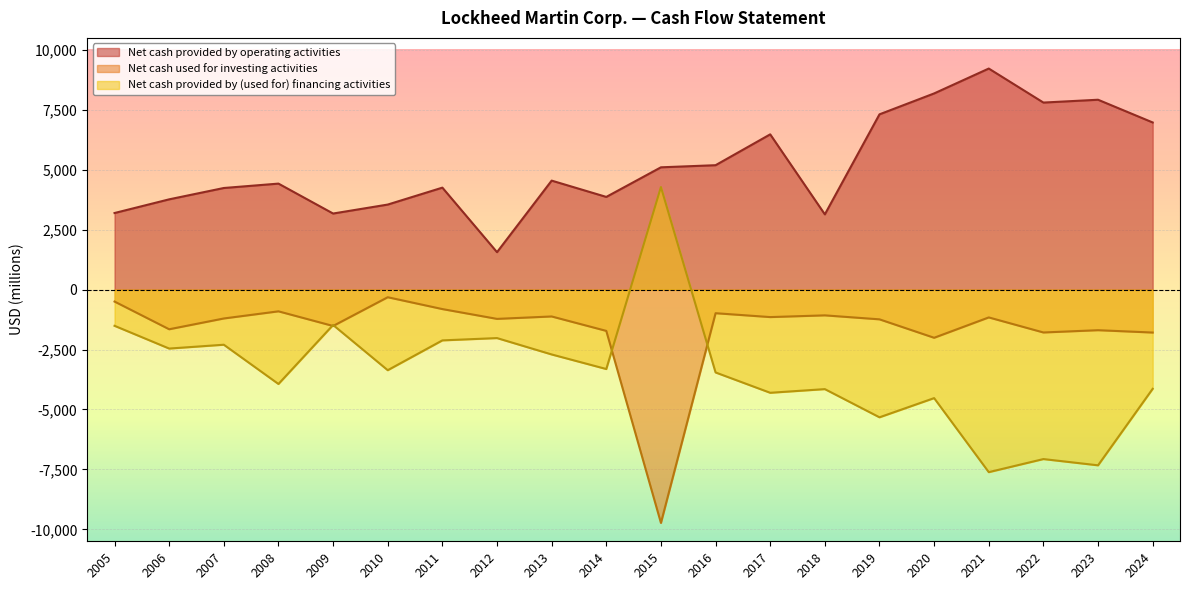

Rank the categories by Net cash provided by (used for) financing activities value from highest to lowest.

2015, 2009, 2005, 2012, 2011, 2007, 2006, 2013, 2014, 2010, 2016, 2008, 2024, 2018, 2017, 2020, 2019, 2022, 2023, 2021